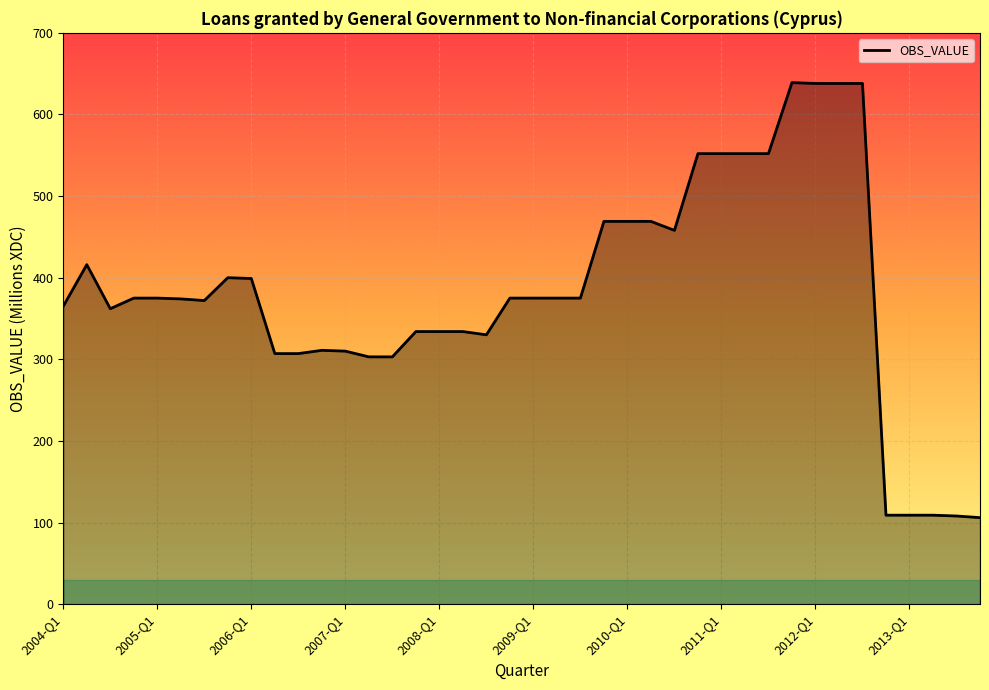

Does the chart have visible grid lines?

Yes